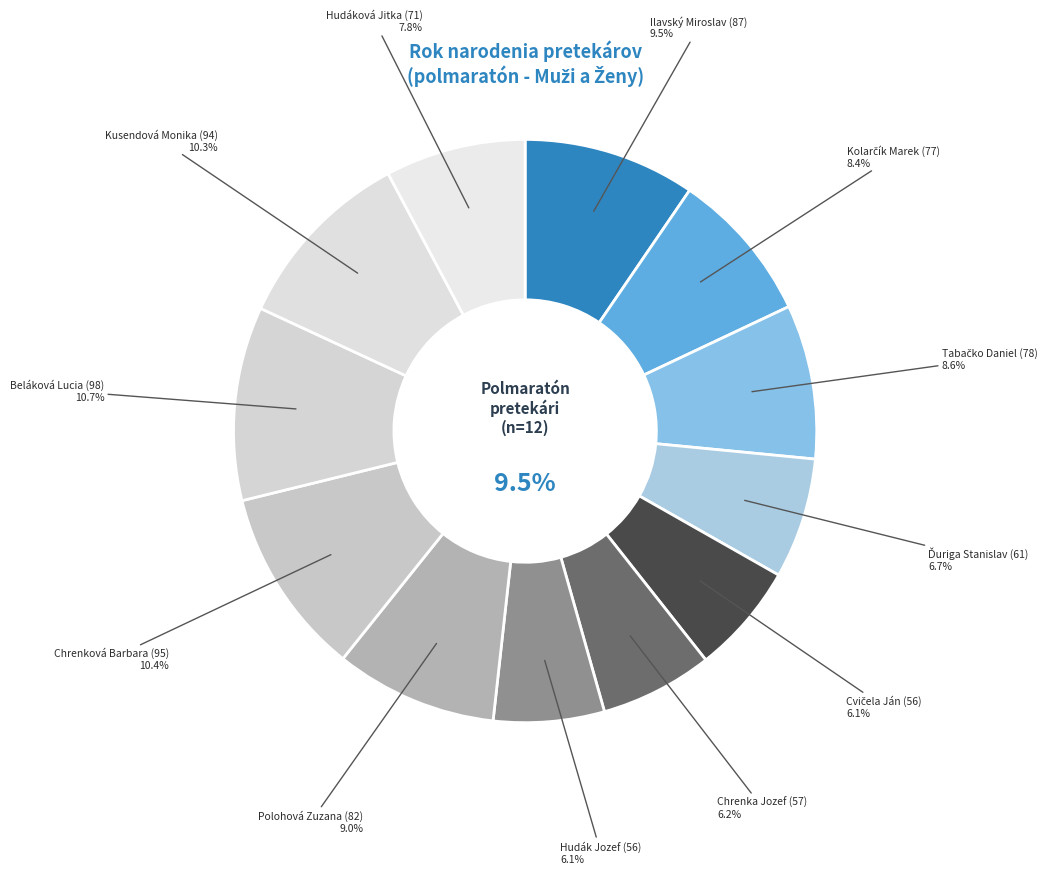

What portion of the pie excludes Tabačko Daniel (78)?

91.4%